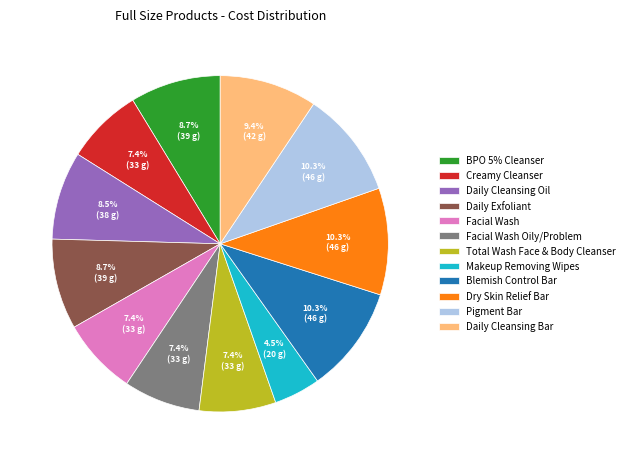

Combined, what portion of the pie is Dry Skin Relief Bar and Creamy Cleanser?

17.6%